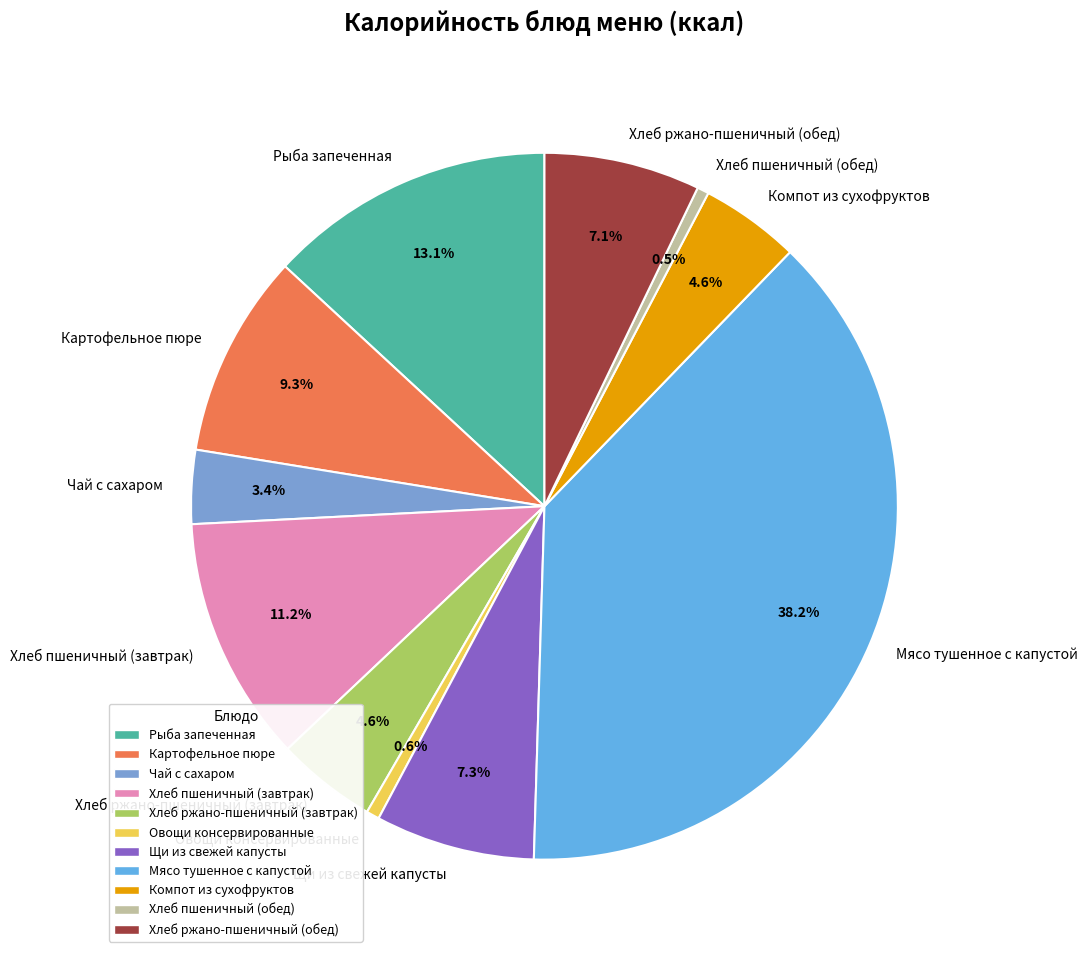

Count the number of slices in the pie.

11